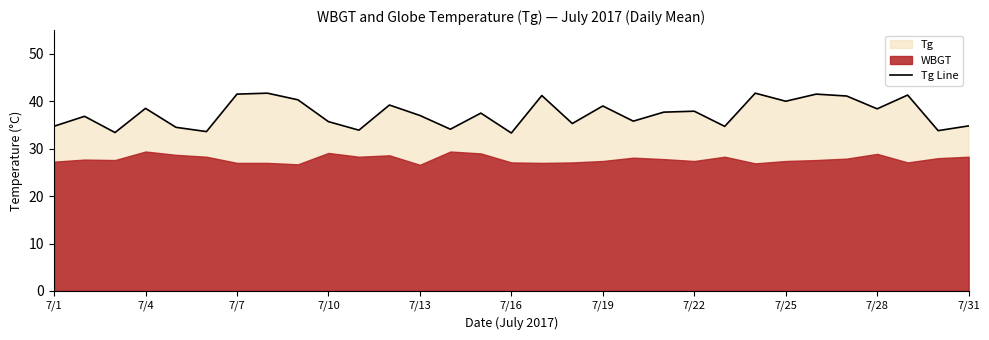

What is the minimum value for Tg Line?

33.3